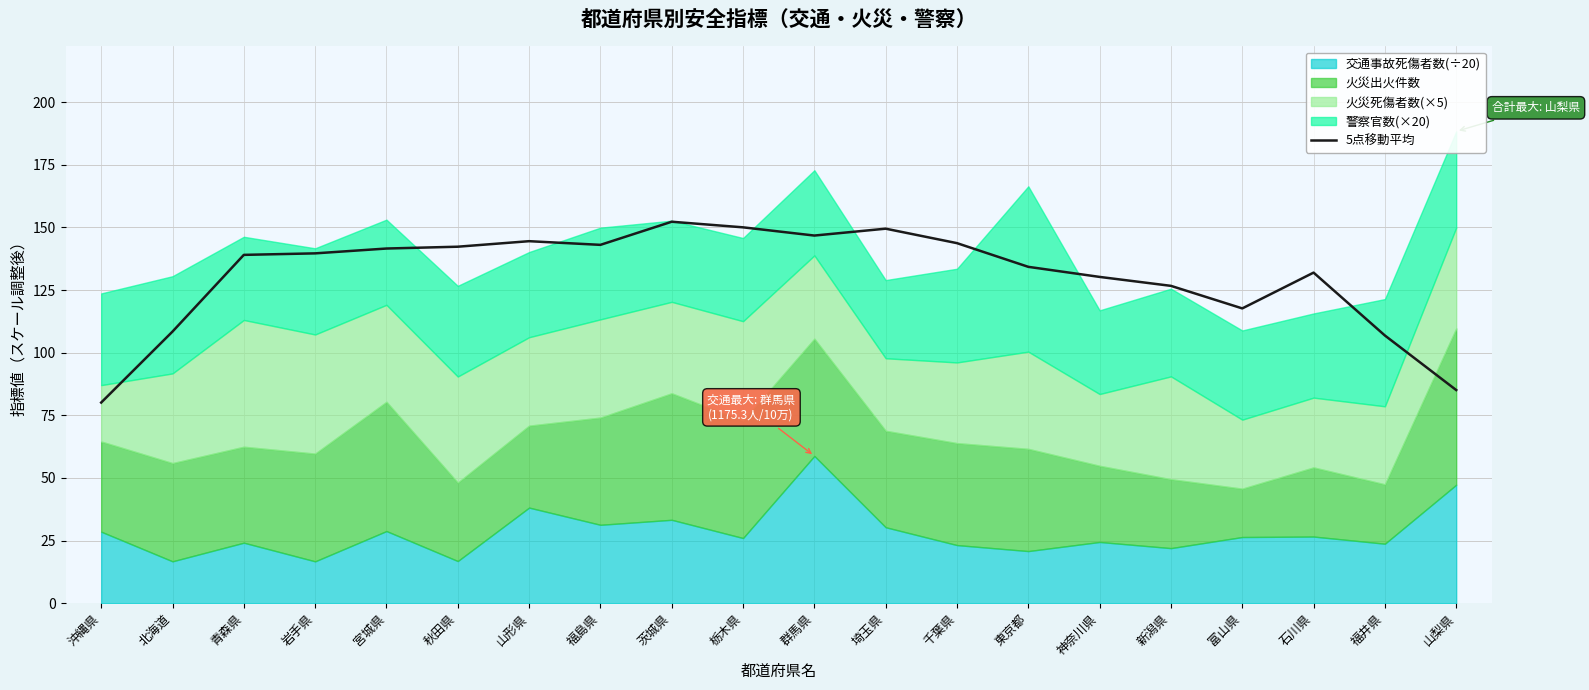

What value does the data have at 石川県?

131.9